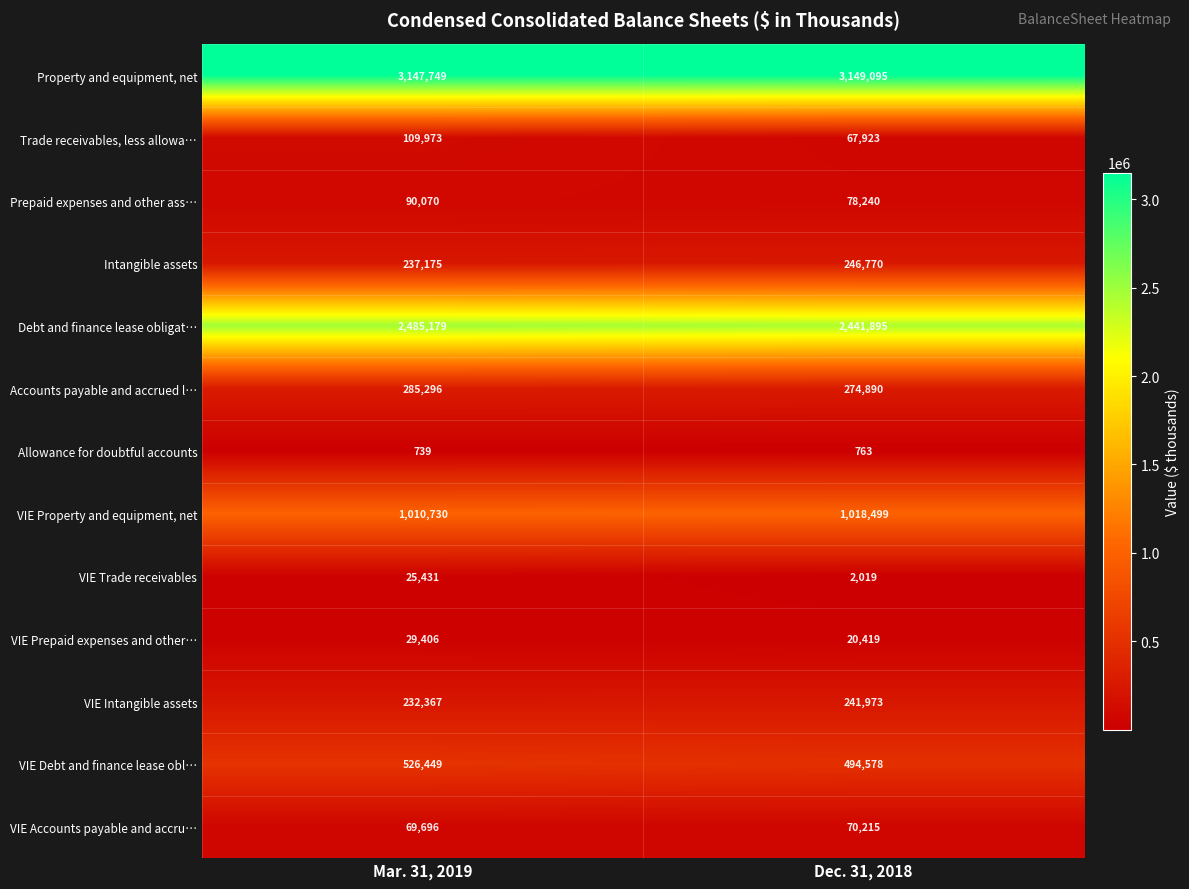

What is the difference between the maximum and minimum values in the VIE Trade receivables series?

23412